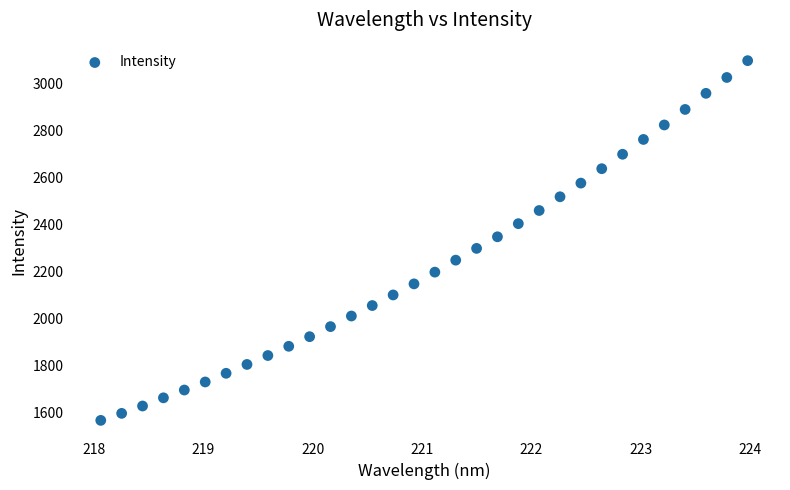

What is the range of X values (max minus min)?

5.9